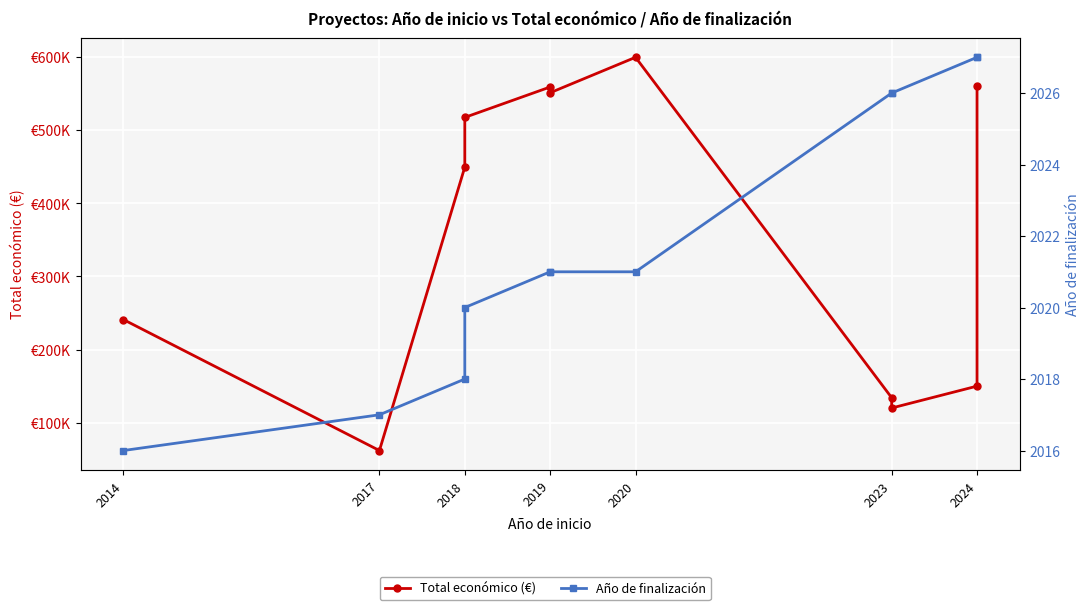

What are all the series names shown in the legend?

Total económico (€), Año de finalización